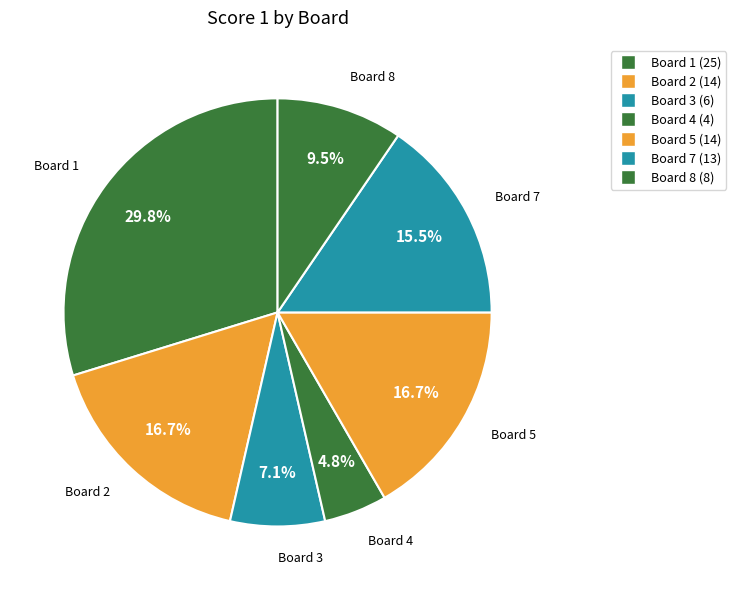

Count the number of slices in the pie.

7